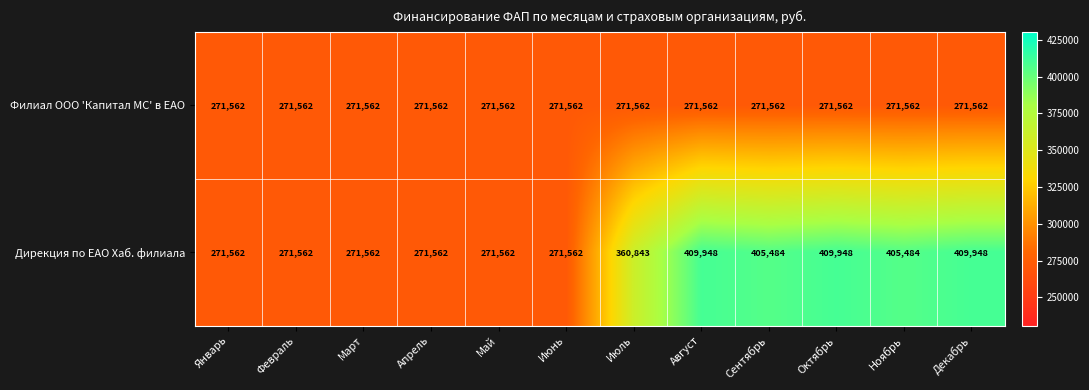

Which series has the largest range (max minus min)?

Дирекция по ЕАО Хаб. филиала